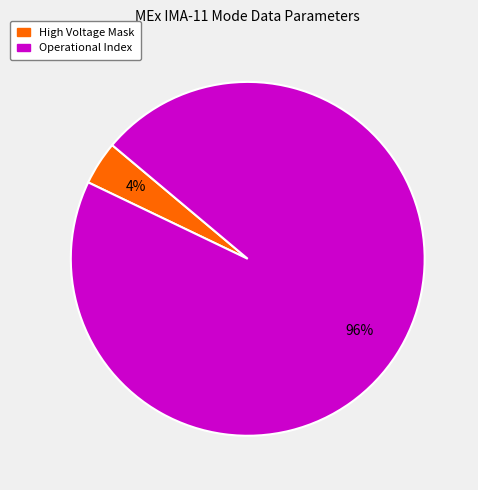

To the nearest percent, what is the average slice percentage?

50%